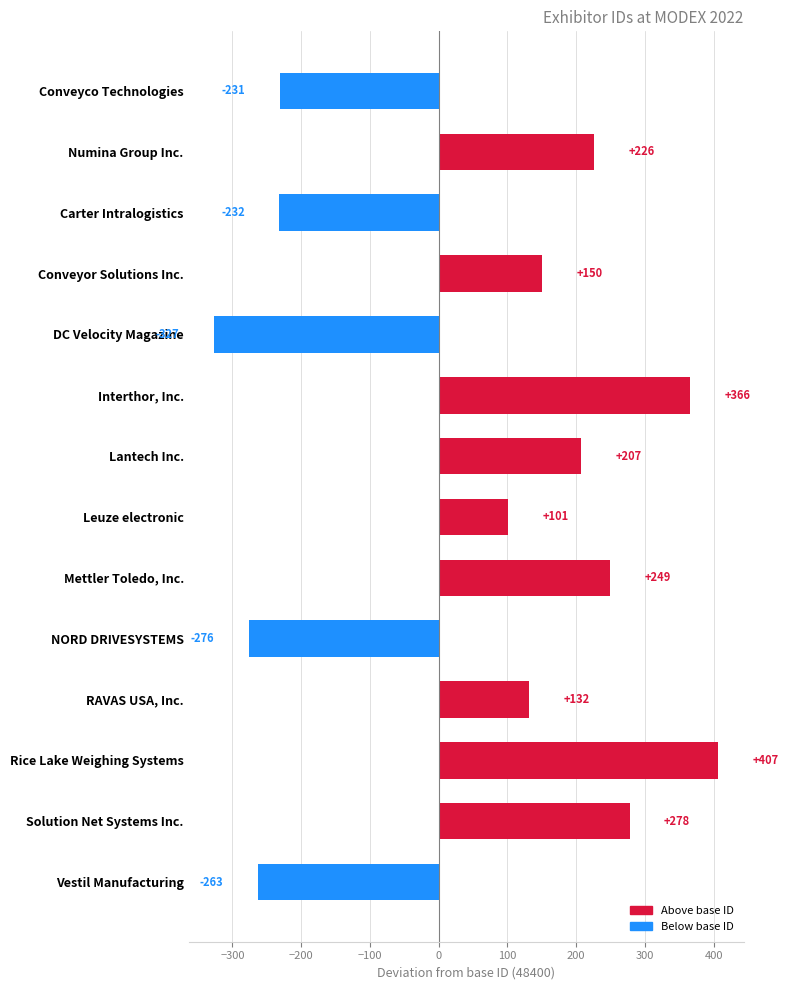

How many bars are there in total?

14